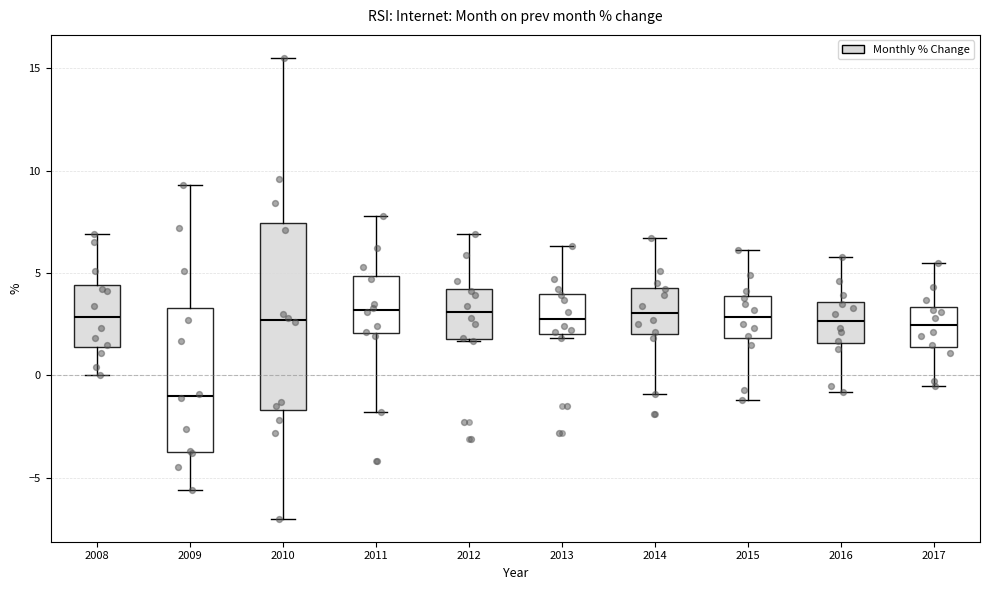

Where does the lower whisker of the box at x = 2010 end on the y-axis? The values are not printed on the chart, so give them approximately, as read against the axis.

-7.0